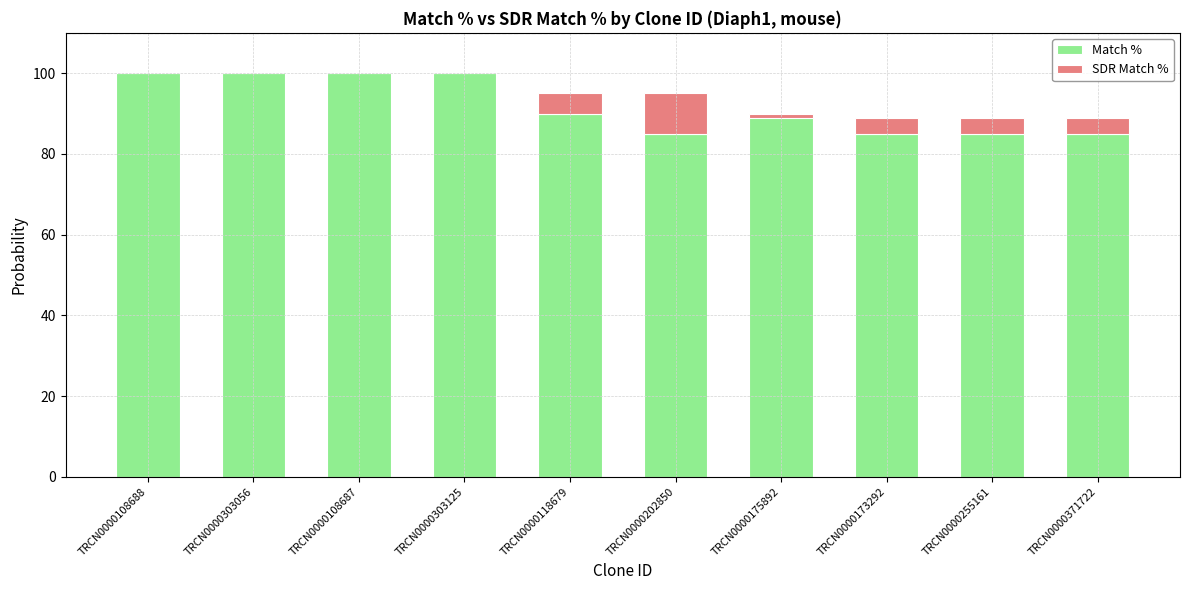

What position from the left is TRCN0000255161?

9